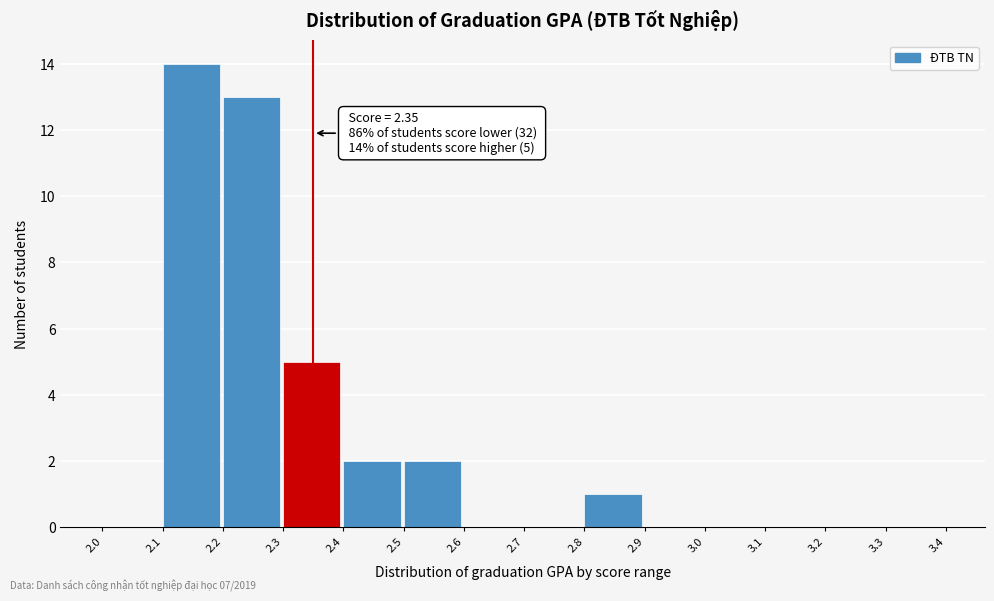

Over which range of the x-axis is the bar tallest?

2.1 to 2.2